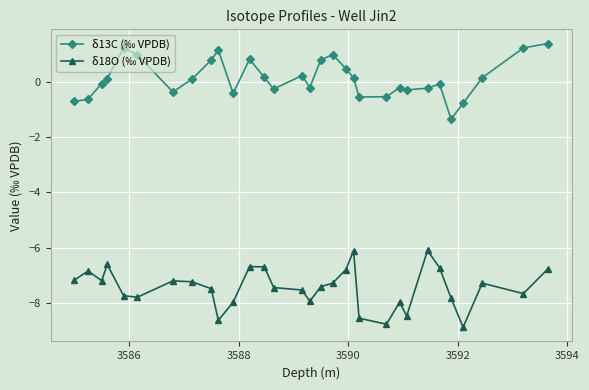

What is the minimum value shown in the chart?

-8.9